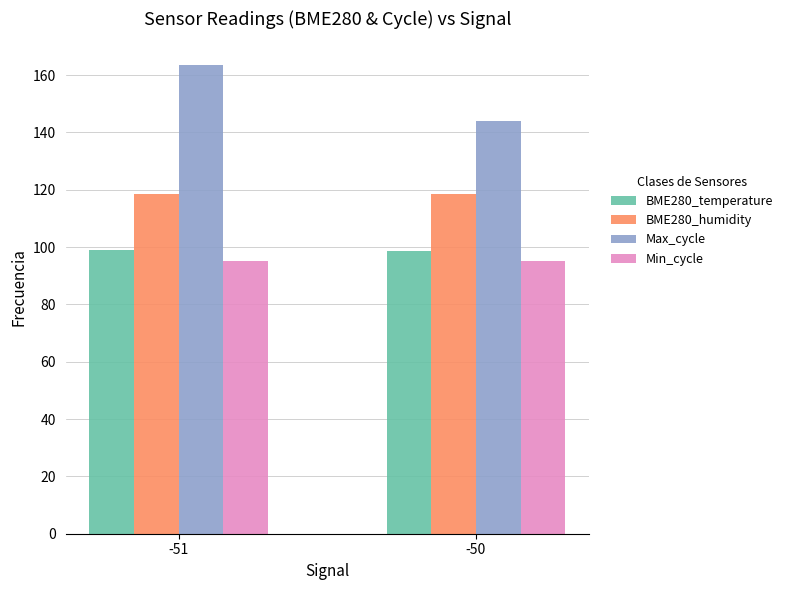

How many categories are shown in the chart?

2